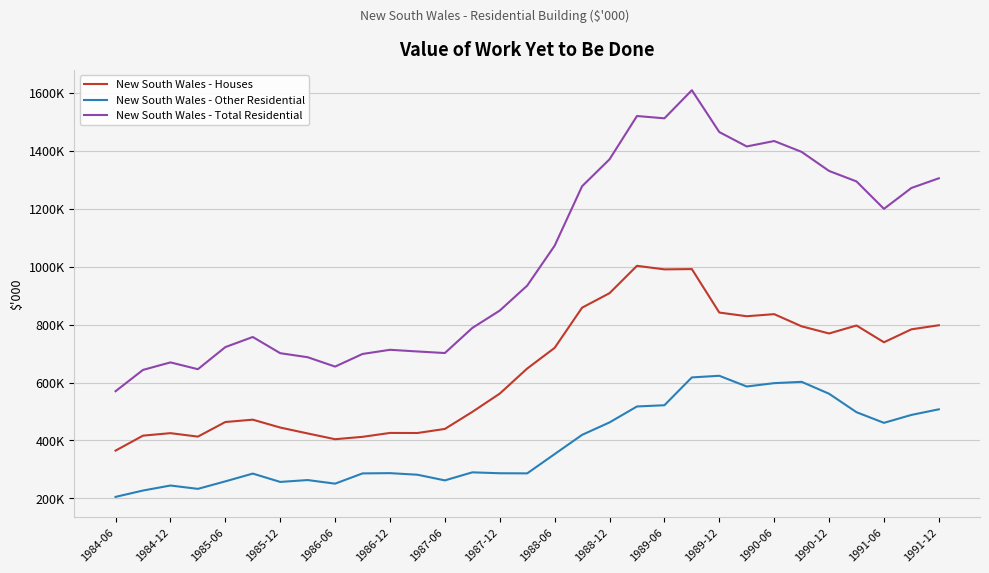

What is the lowest value of the New South Wales - Total Residential series?

570300